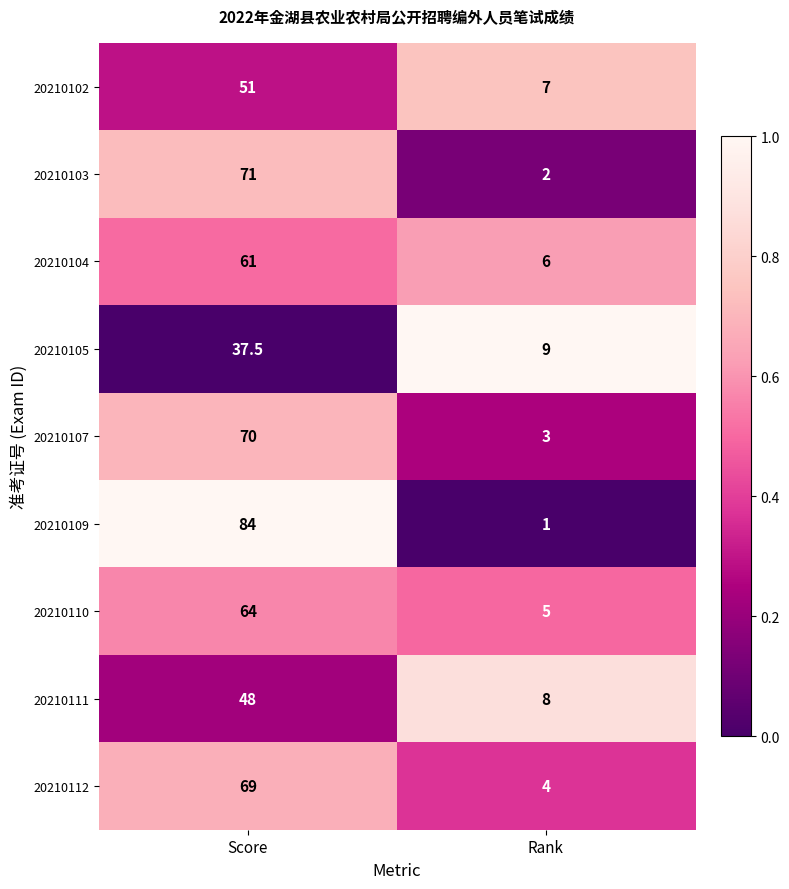

Reading left to right, what are all the values shown in this chart?

20210102: Score=51.0	Rank=7.0
20210103: Score=71.0	Rank=2.0
20210104: Score=61.0	Rank=6.0
20210105: Score=37.5	Rank=9.0
20210107: Score=70.0	Rank=3.0
20210109: Score=84.0	Rank=1.0
20210110: Score=64.0	Rank=5.0
20210111: Score=48.0	Rank=8.0
20210112: Score=69.0	Rank=4.0